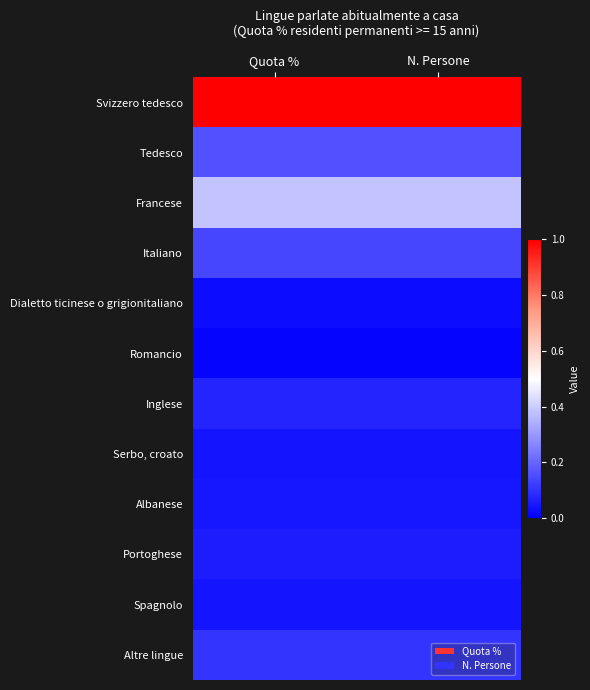

Between N. Persone and Quota %, which is larger?

N. Persone